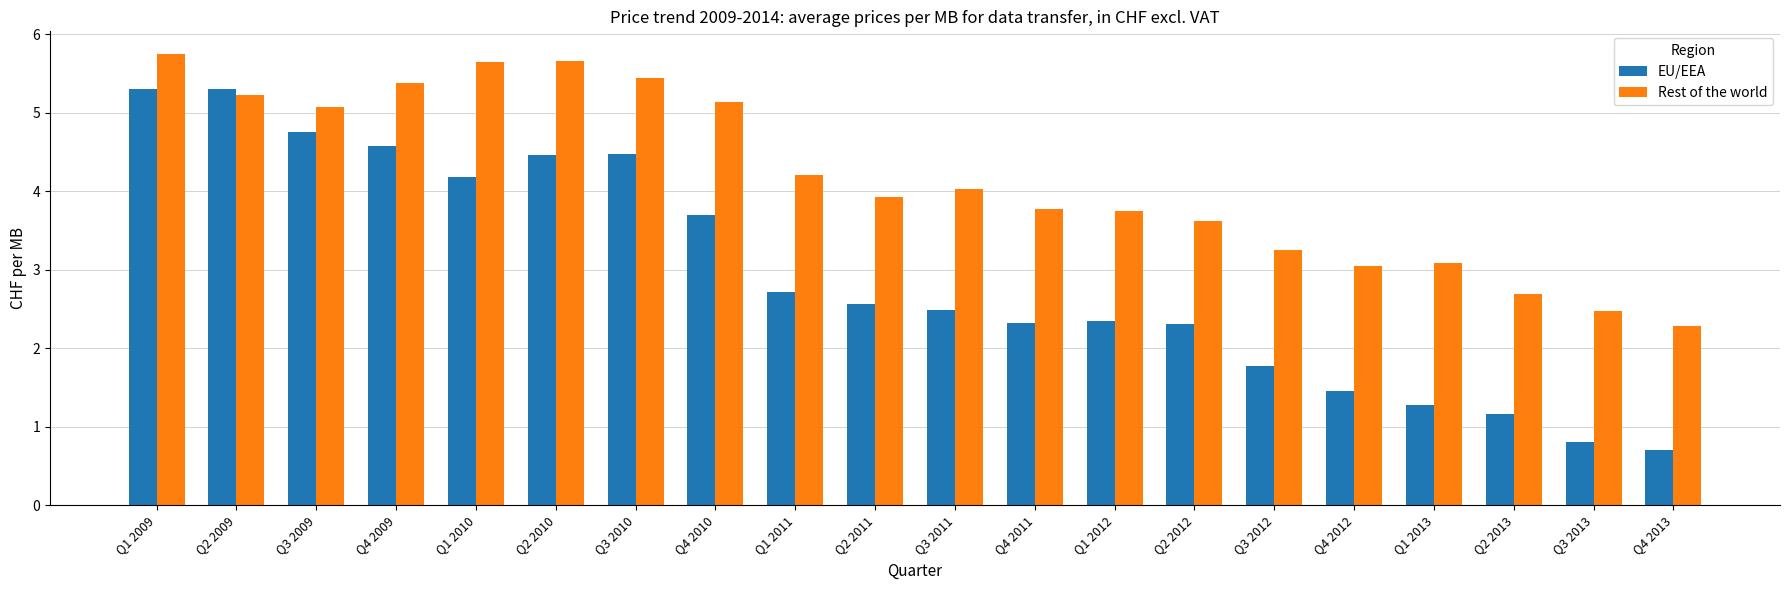

What are all the series names shown in the legend?

EU/EEA, Rest of the world